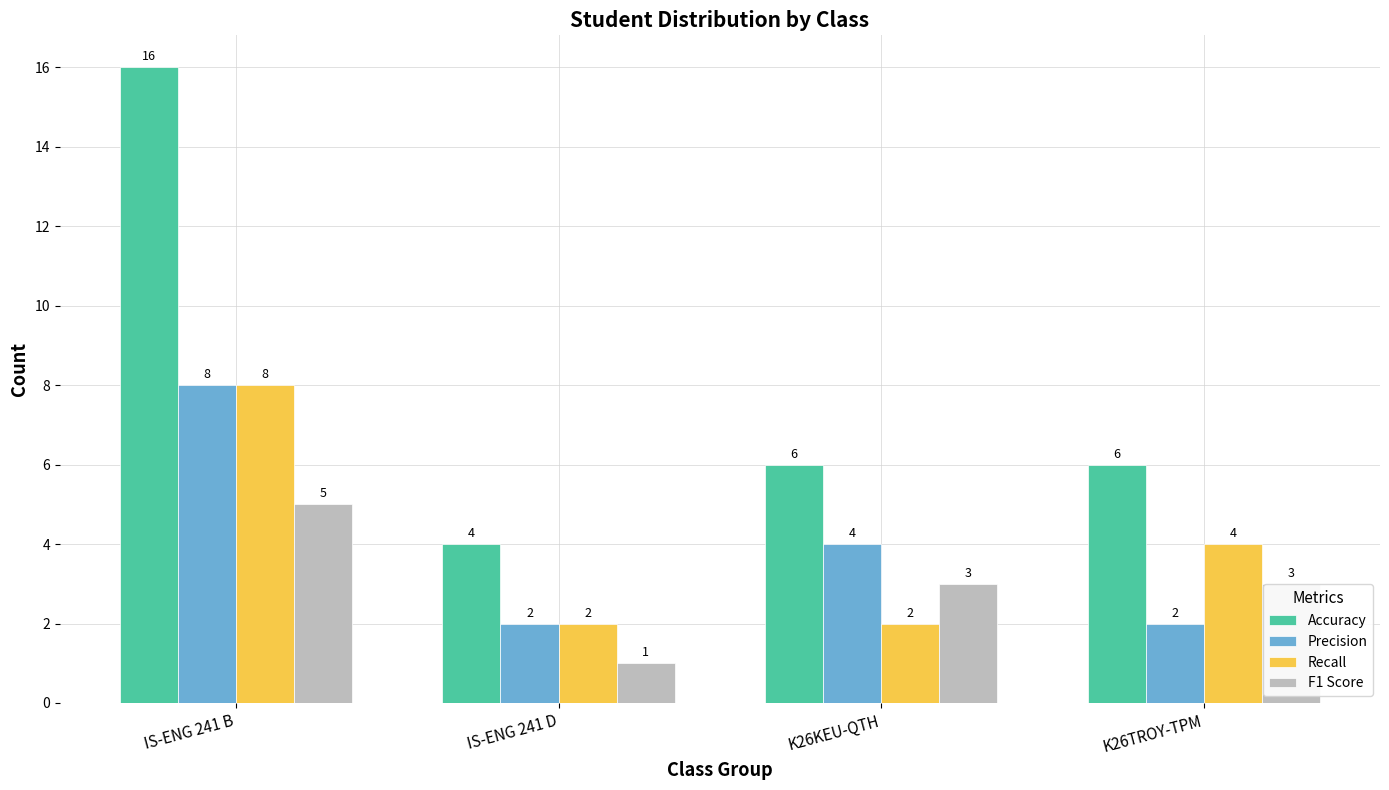

What is the sum of the Accuracy values at IS-ENG 241 D and K26KEU-QTH?

10